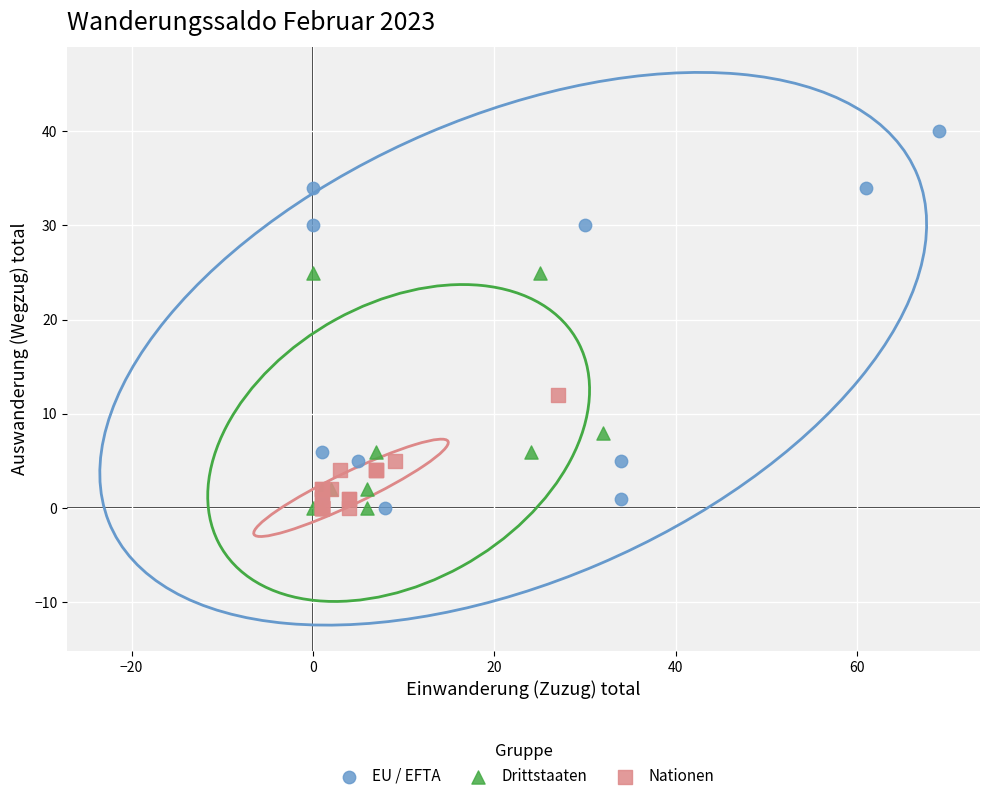

Which series reaches the maximum Y coordinate?

EU / EFTA